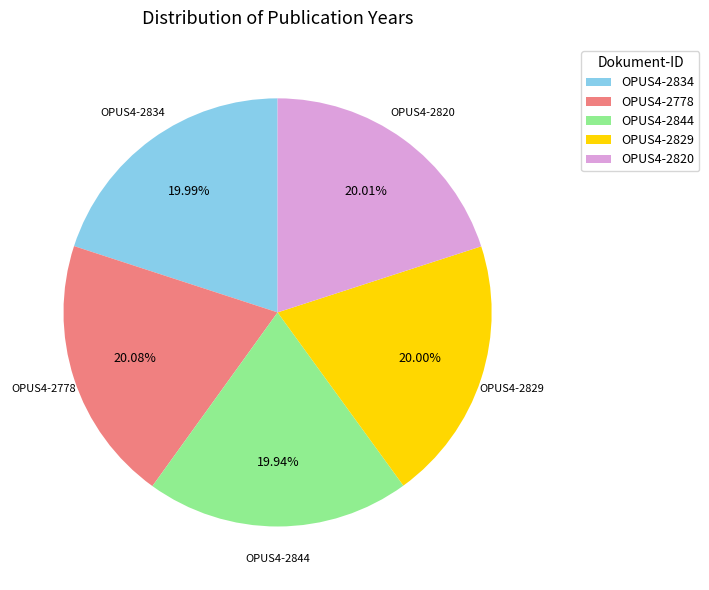

Is it true that OPUS4-2820 is 20% of the pie?

True